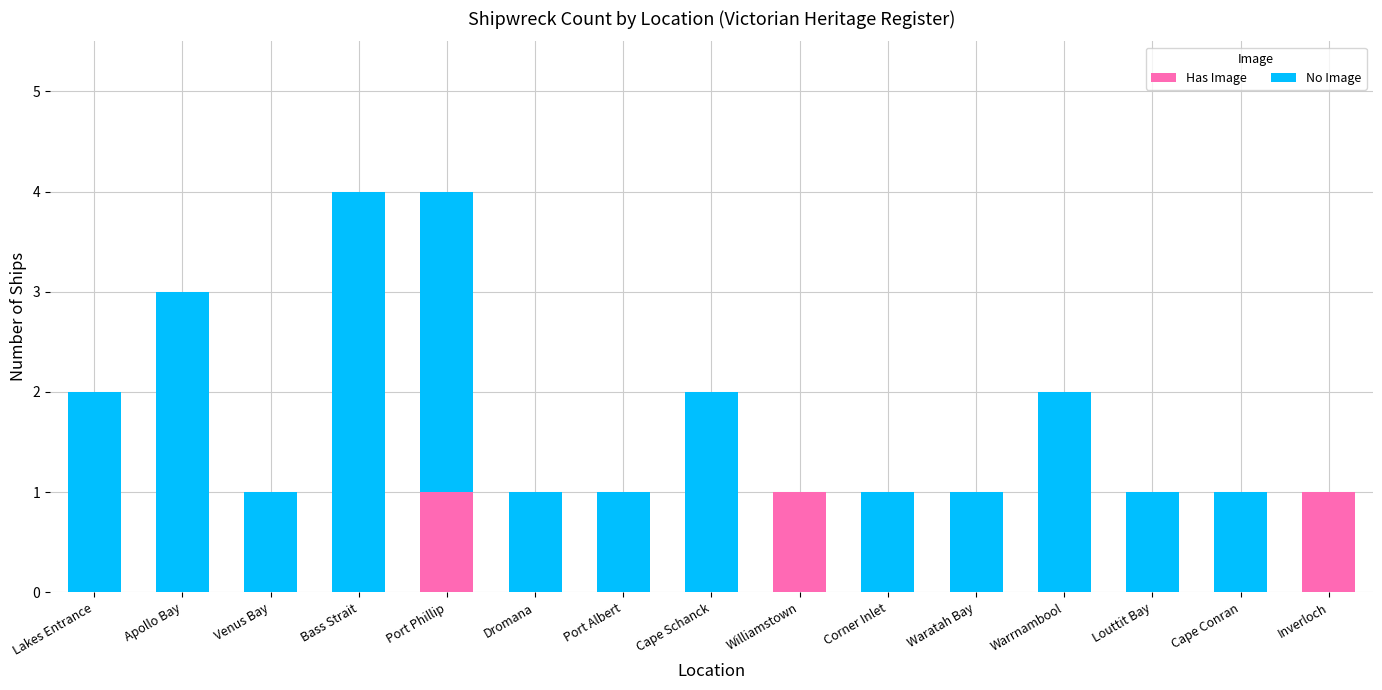

The value of Has Image at Venus Bay is 1. True or false?

False